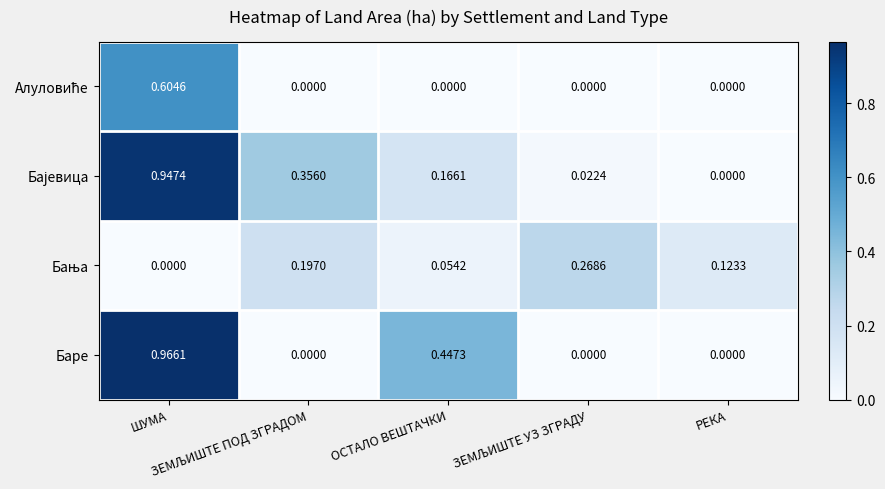

Which series has the widest spread of values?

Баре